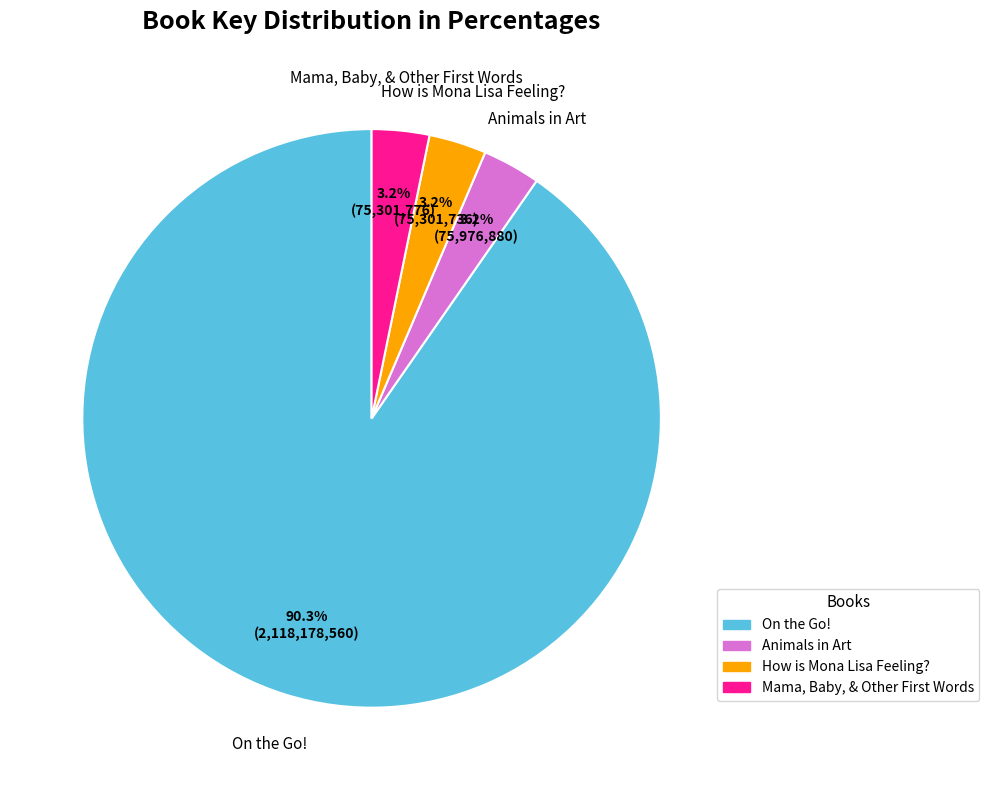

How much of the chart is everything except Animals in Art?

96.8%